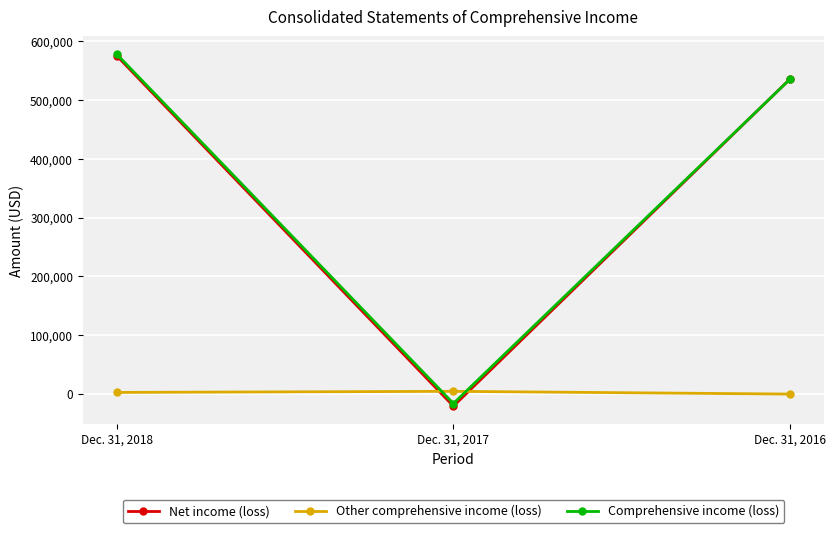

At which label is Comprehensive income (loss) closest to 281049?

Dec. 31, 2016